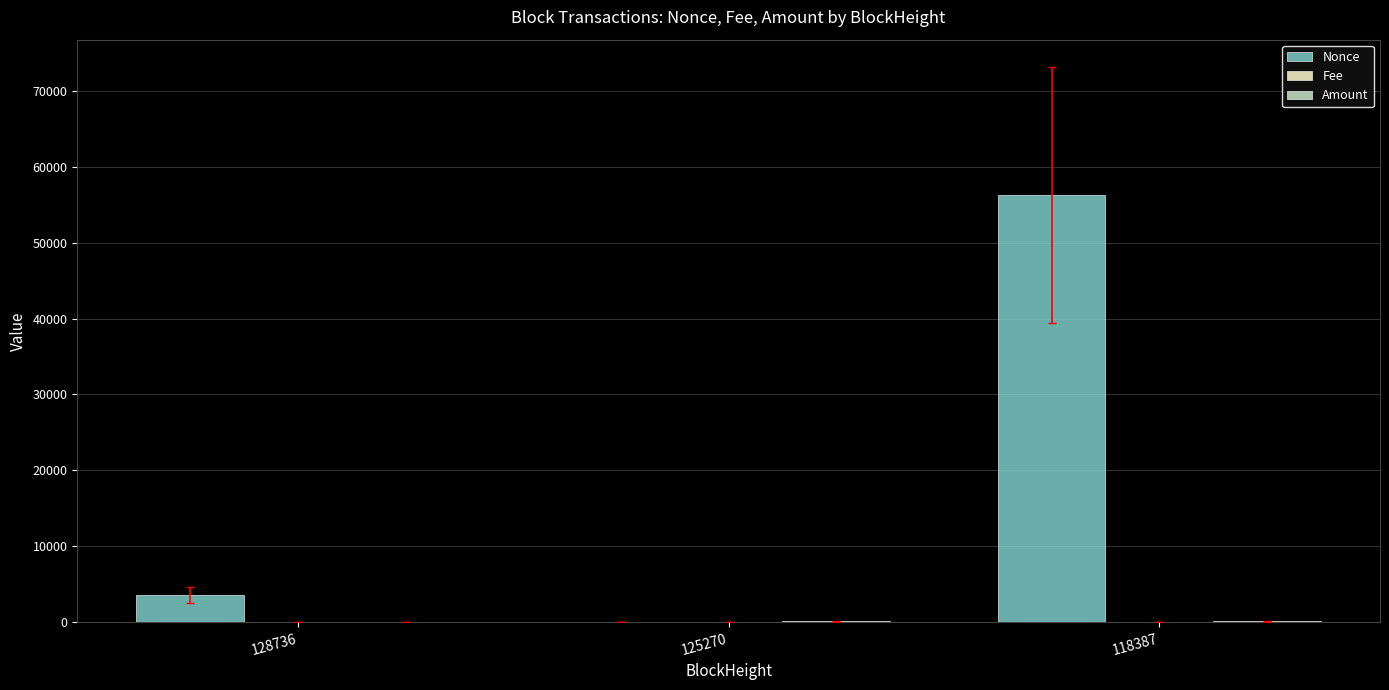

Which category has the highest value across all series?

118387